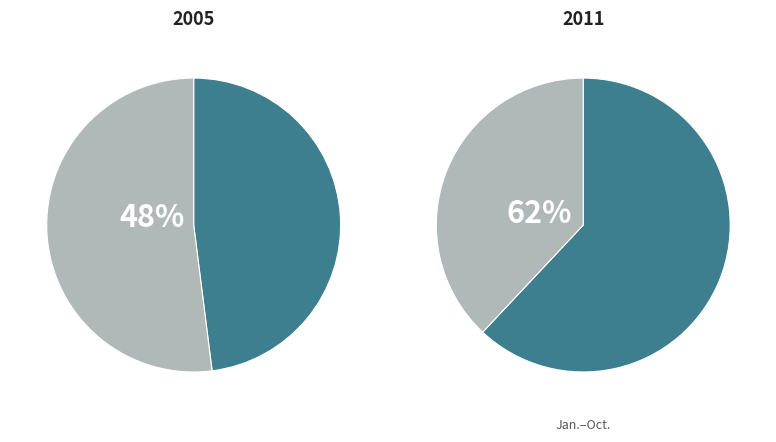

Combined, do 6 and 3 account for over 50%?

No